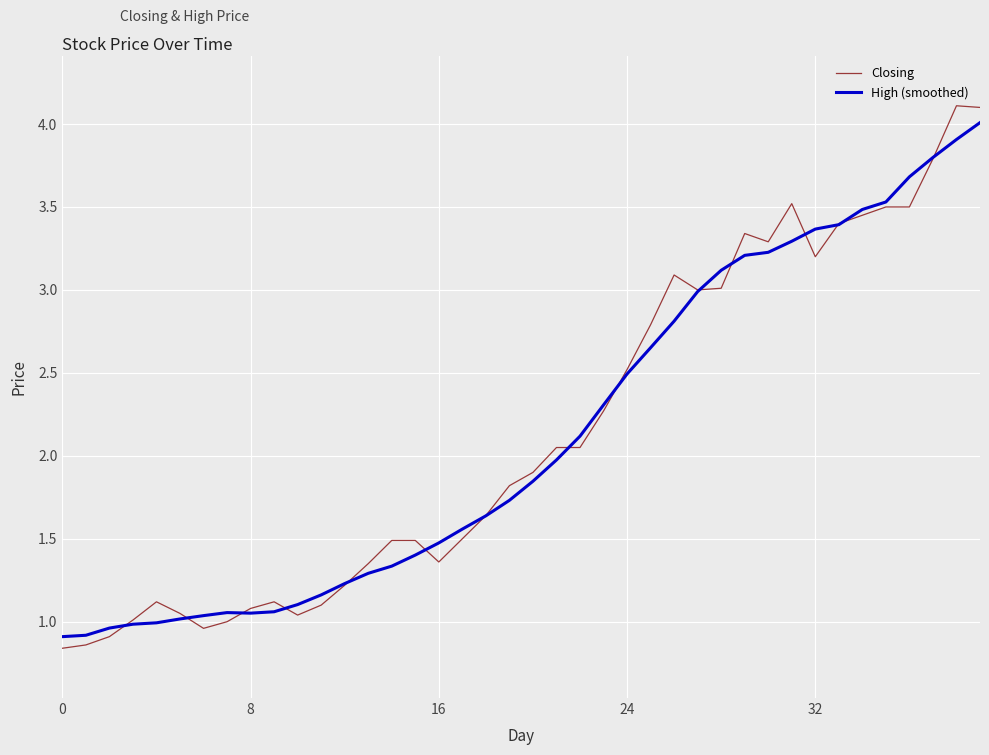

What is the maximum value shown in the chart?

4.1